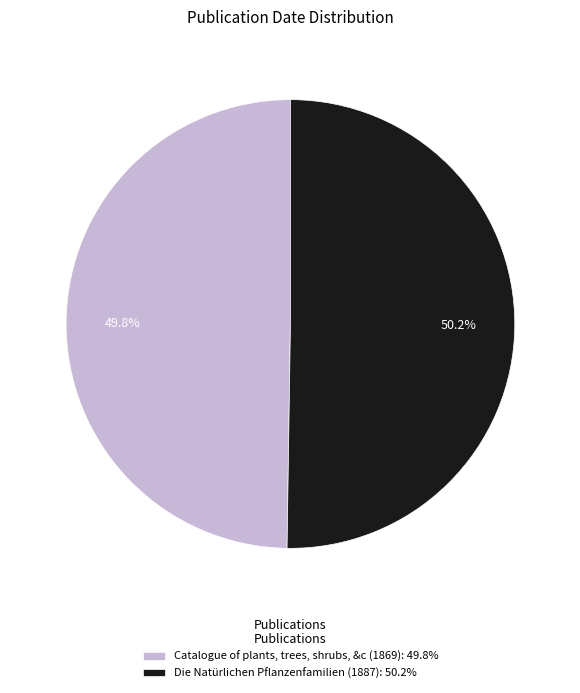

Rank the categories by value from lowest to highest.

Catalogue of plants, trees, shrubs, &c (1869), Die Natürlichen Pflanzenfamilien (1887)